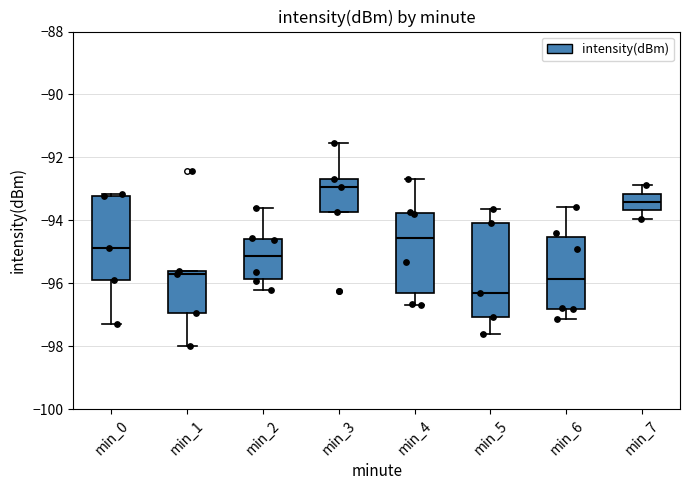

Which box has the highest median line?

min_3